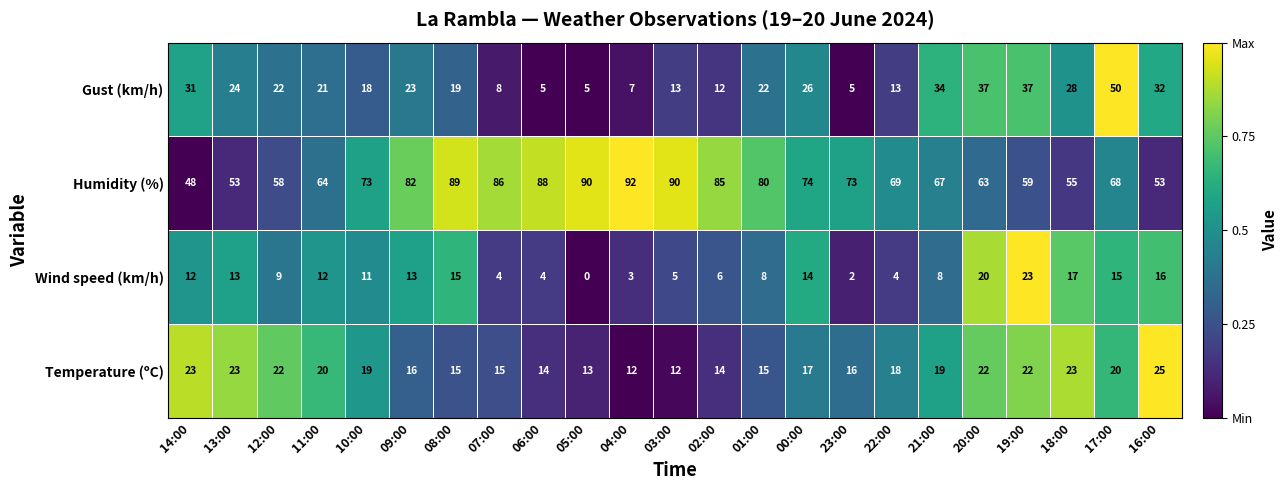

What is the difference between the maximum and minimum values in the Wind speed (km/h) series?

23